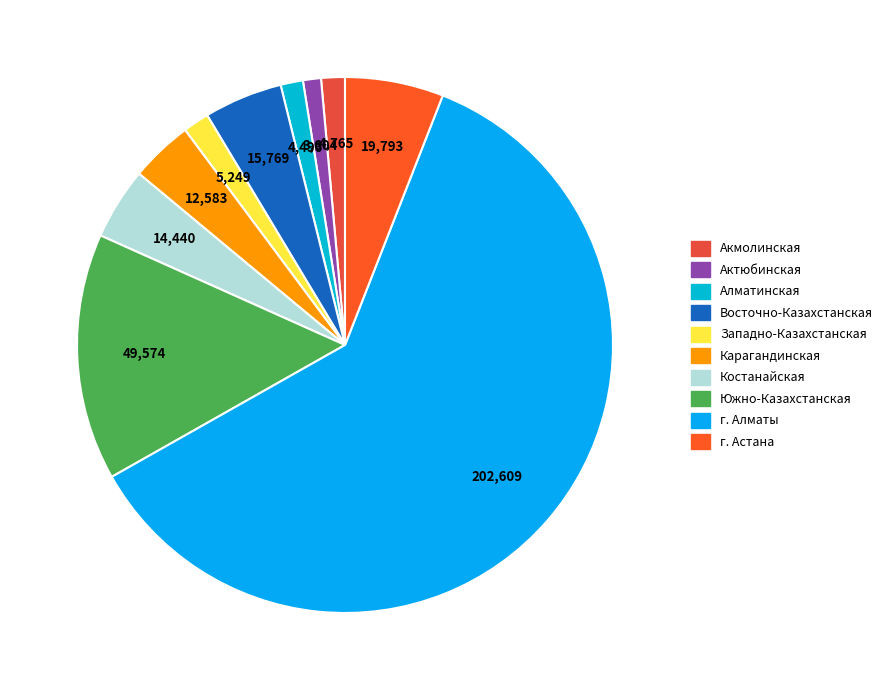

What is the largest slice in the pie chart?

г. Алматы